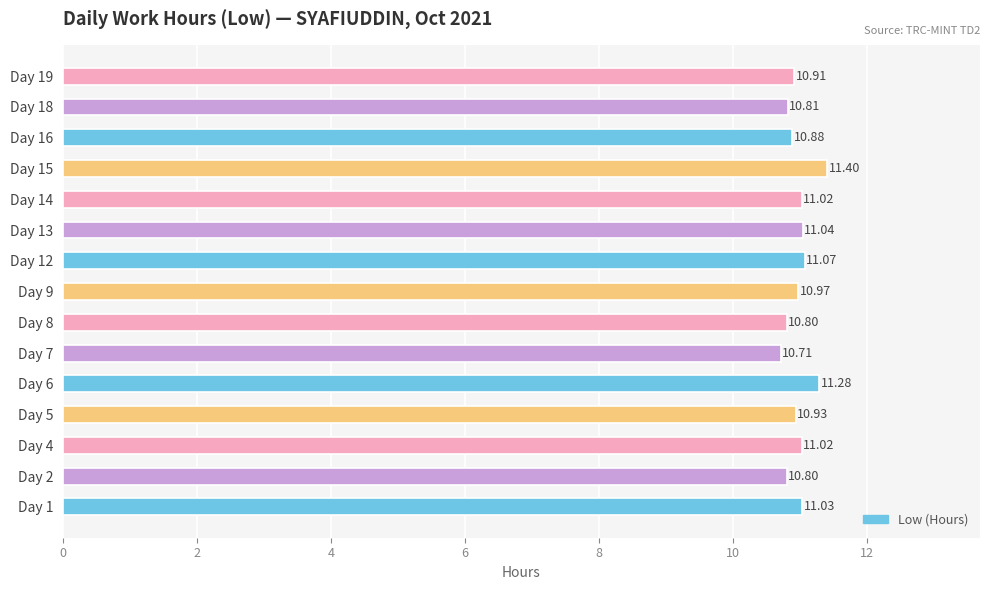

How many bars are there in total?

15